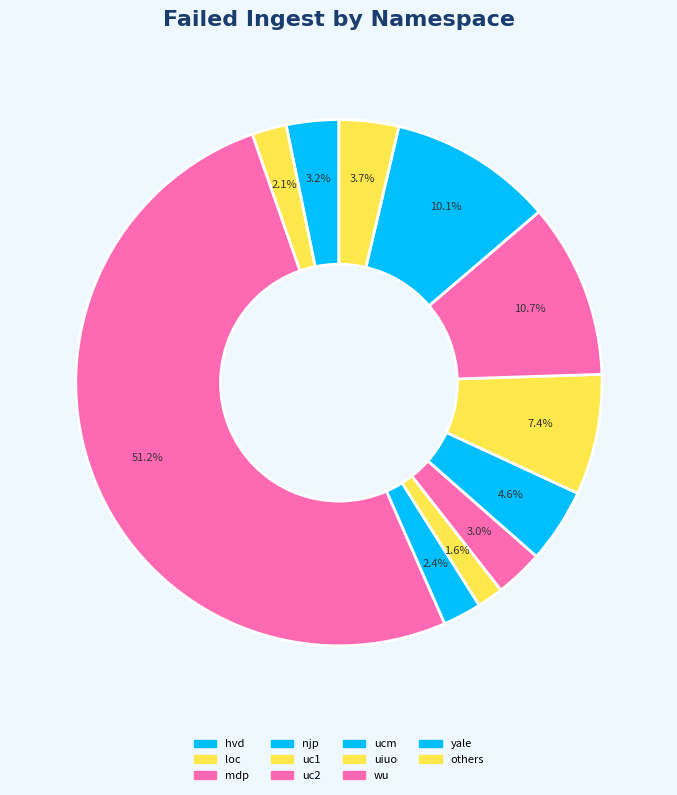

Count the number of slices in the pie.

11